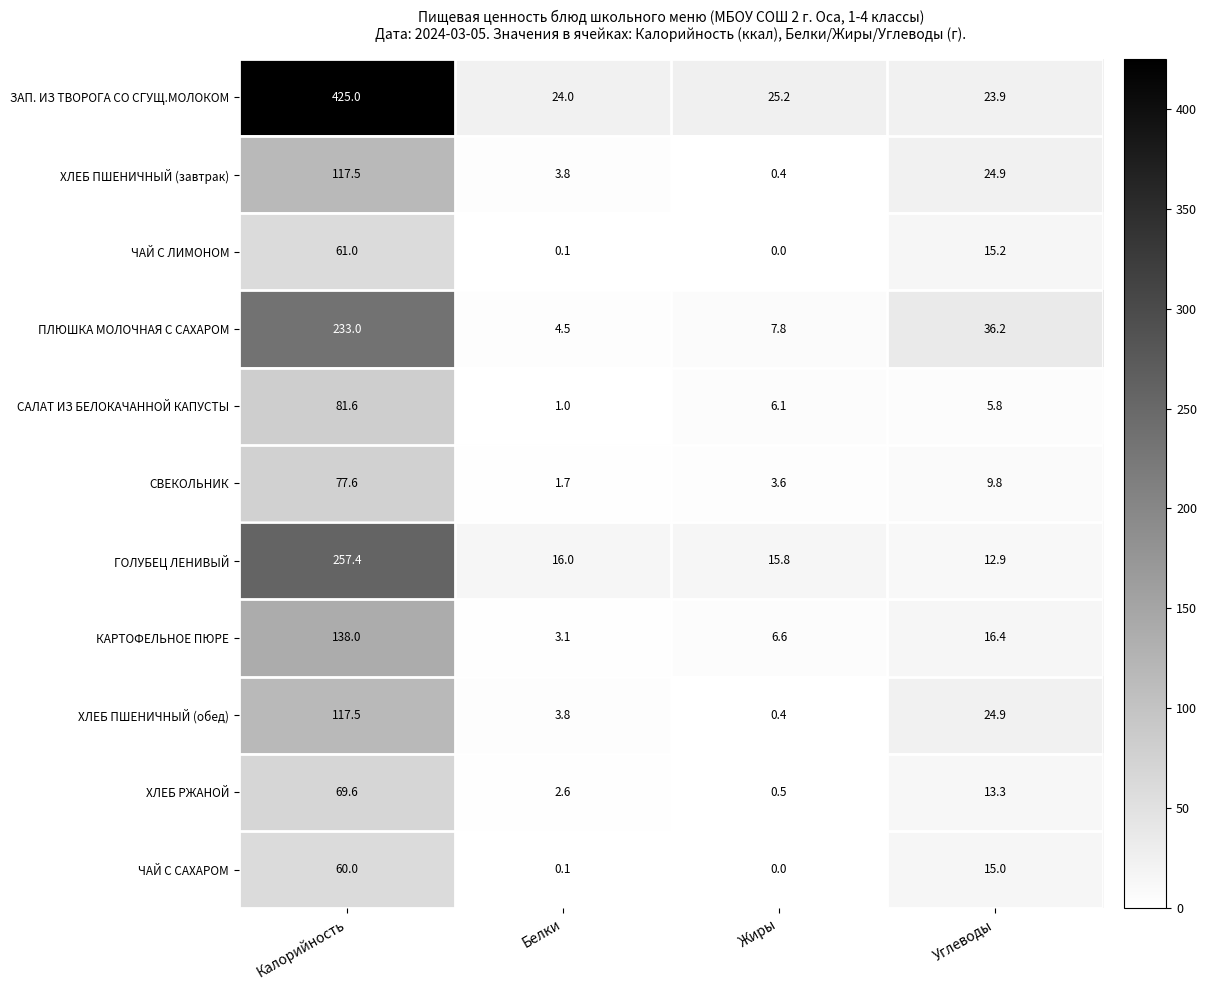

Where is САЛАТ ИЗ БЕЛОКАЧАННОЙ КАПУСТЫ nearest to the value 41?

Жиры